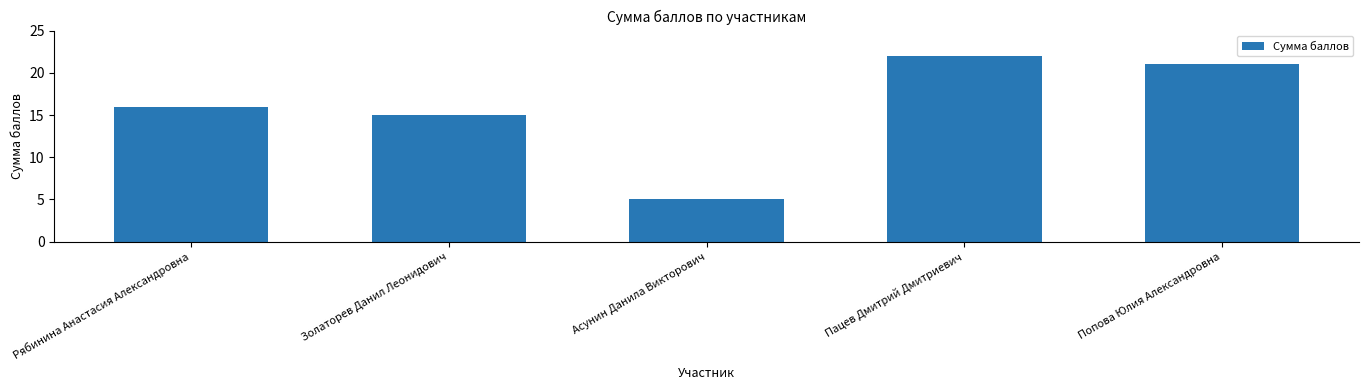

Between Золаторев Данил Леонидович and Рябинина Анастасия Александровна, which is larger?

Рябинина Анастасия Александровна